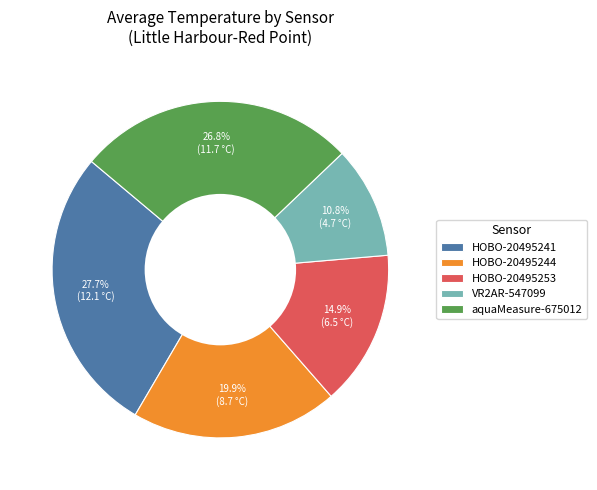

Is the sum of HOBO-20495241 and HOBO-20495253 greater than half?

No